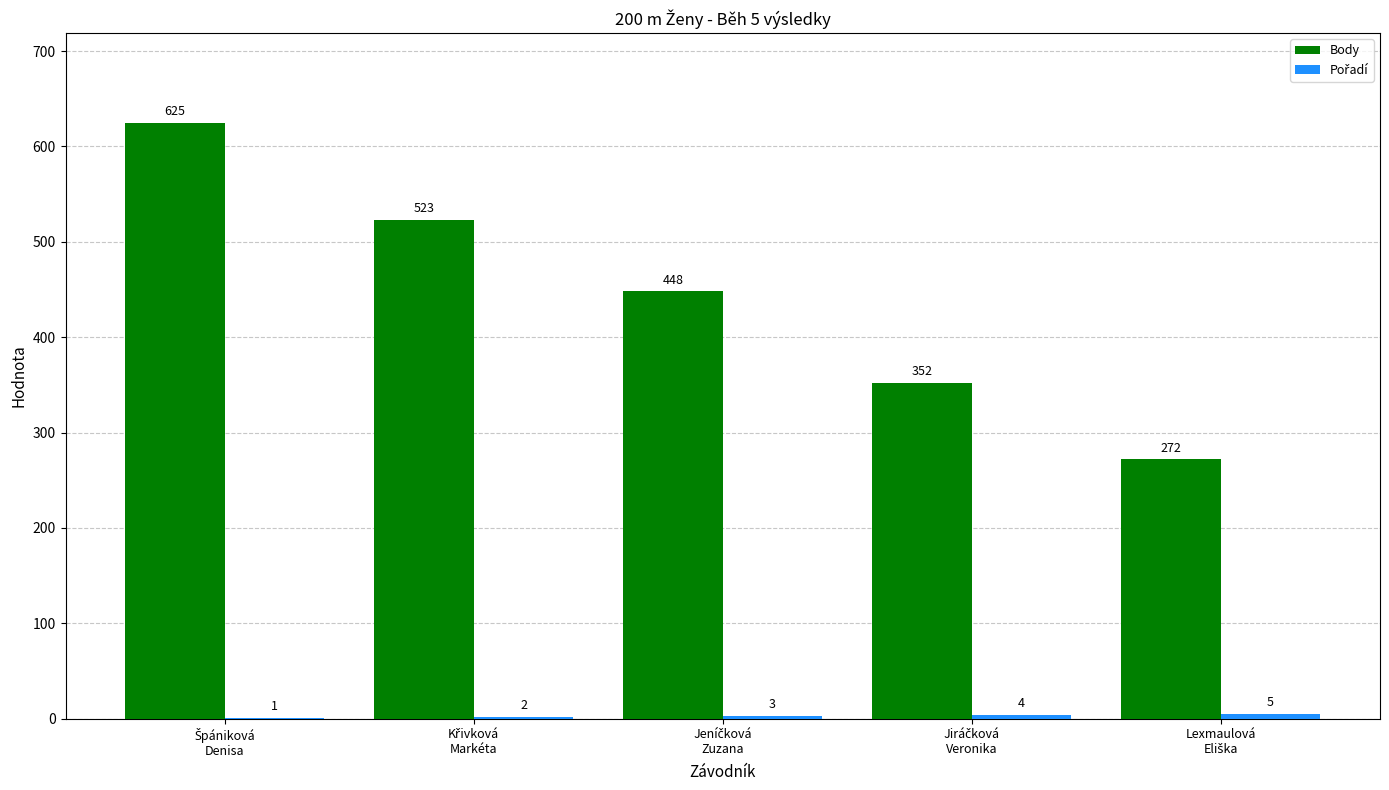

Is it true that Body equals 352 at Jiráčková
Veronika?

True